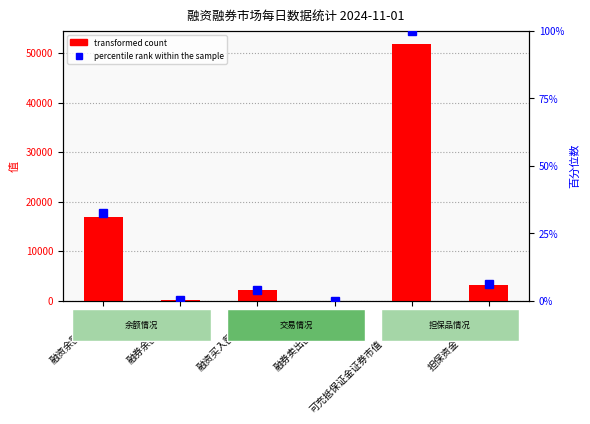

The value of transformed count at 担保资金（亿元） is 3248.1. True or false?

True